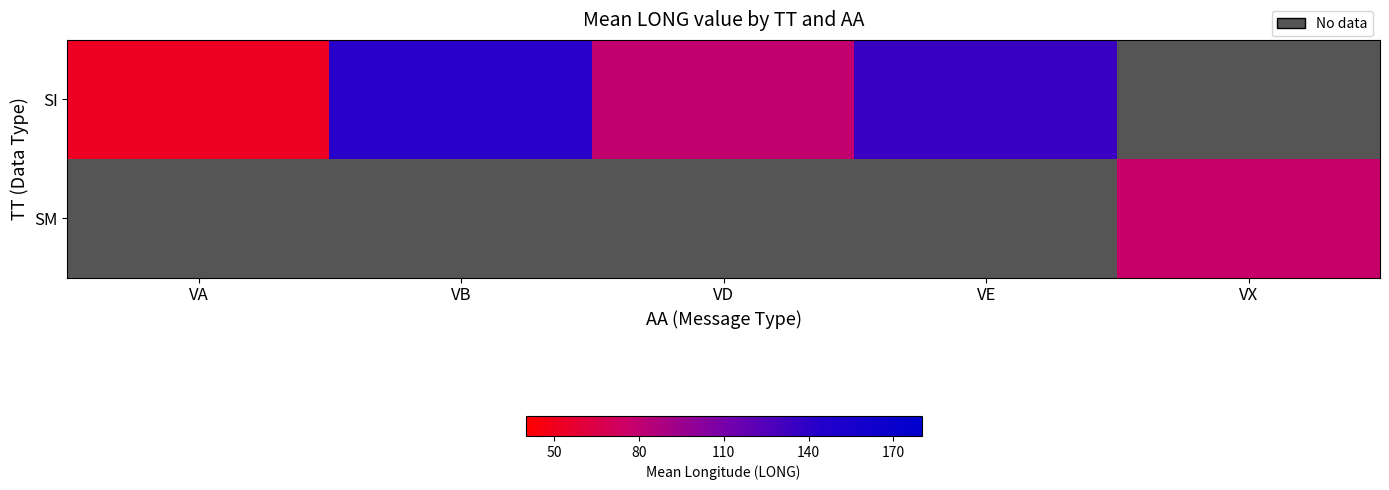

How many data points in SI are above 135?

2